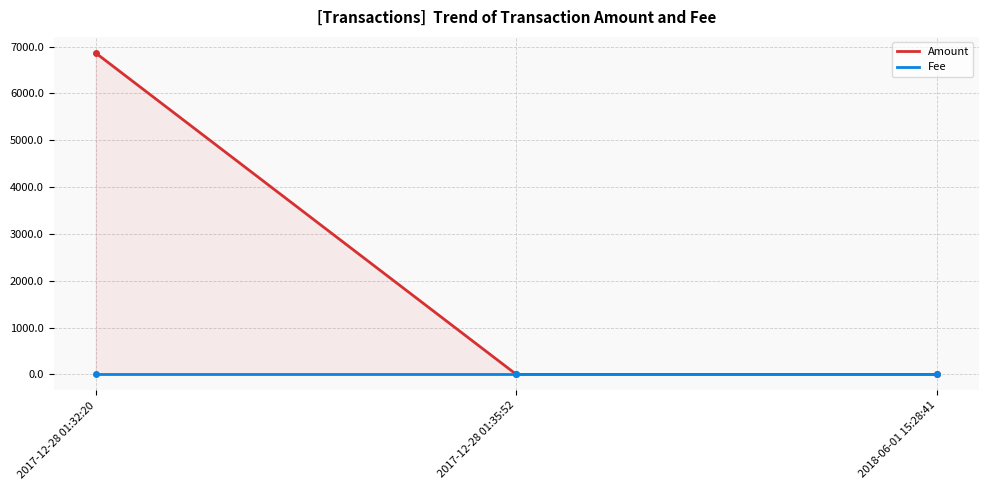

Reading left to right, what are all the values shown in this chart?

Amount: 2017-12-28 01:32:20=6865.8	2017-12-28 01:35:52=0.0	2018-06-01 15:28:41=0.0
Fee: 2017-12-28 01:32:20=1.0	2017-12-28 01:35:52=1.0	2018-06-01 15:28:41=1.0